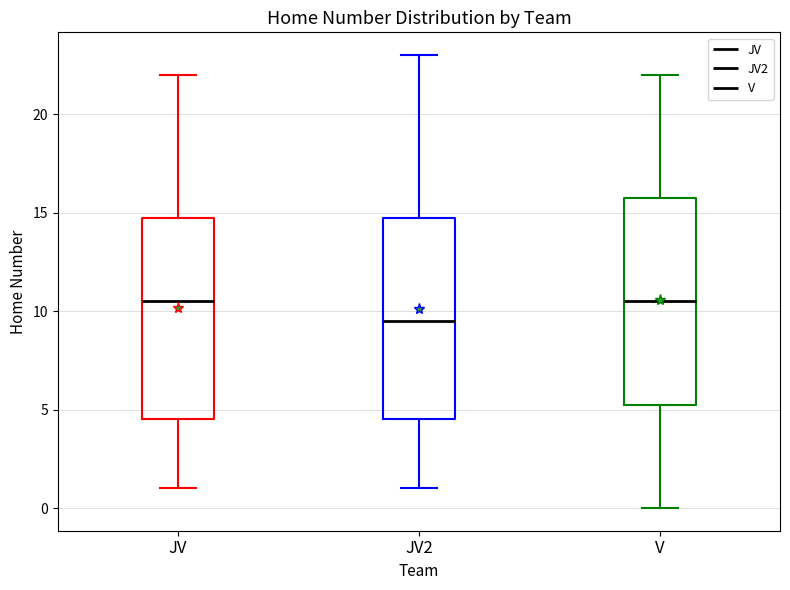

Where is the upper edge of the box for V on the y-axis? The values are not printed on the chart, so give them approximately, as read against the axis.

16.0